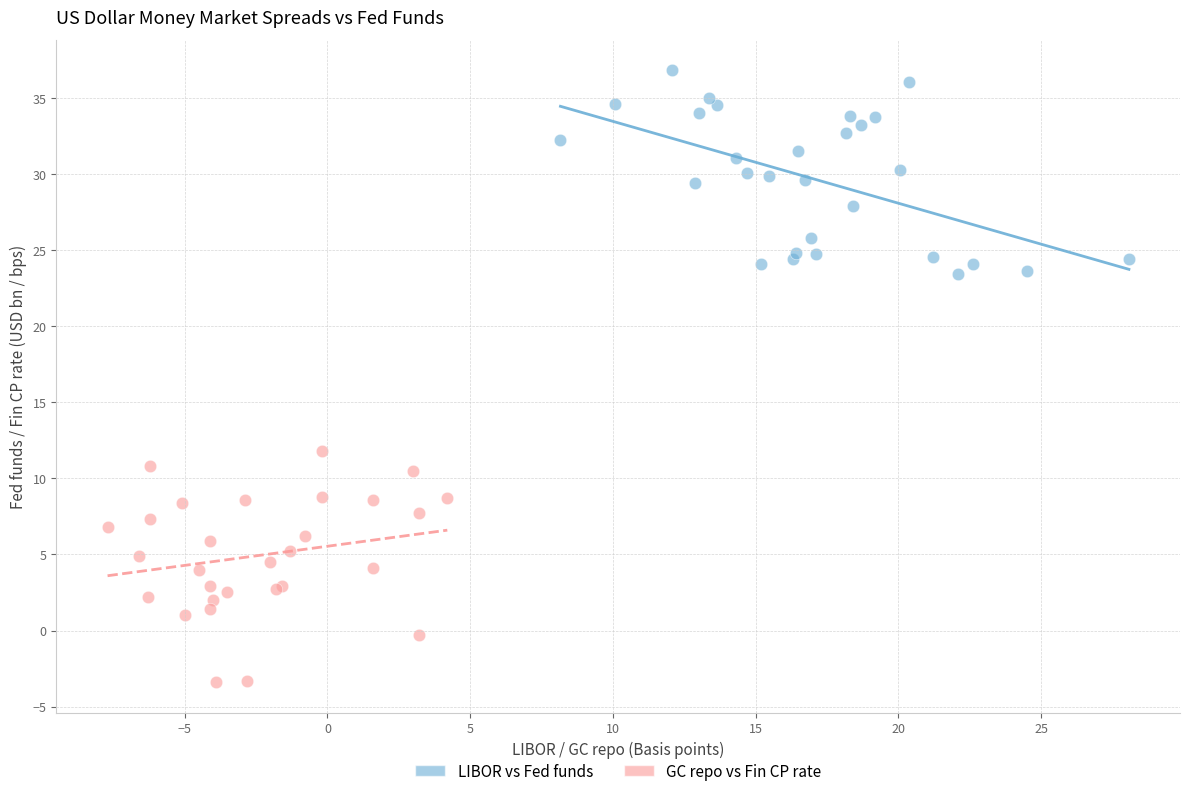

Which series contains the highest Y value?

LIBOR vs Fed funds